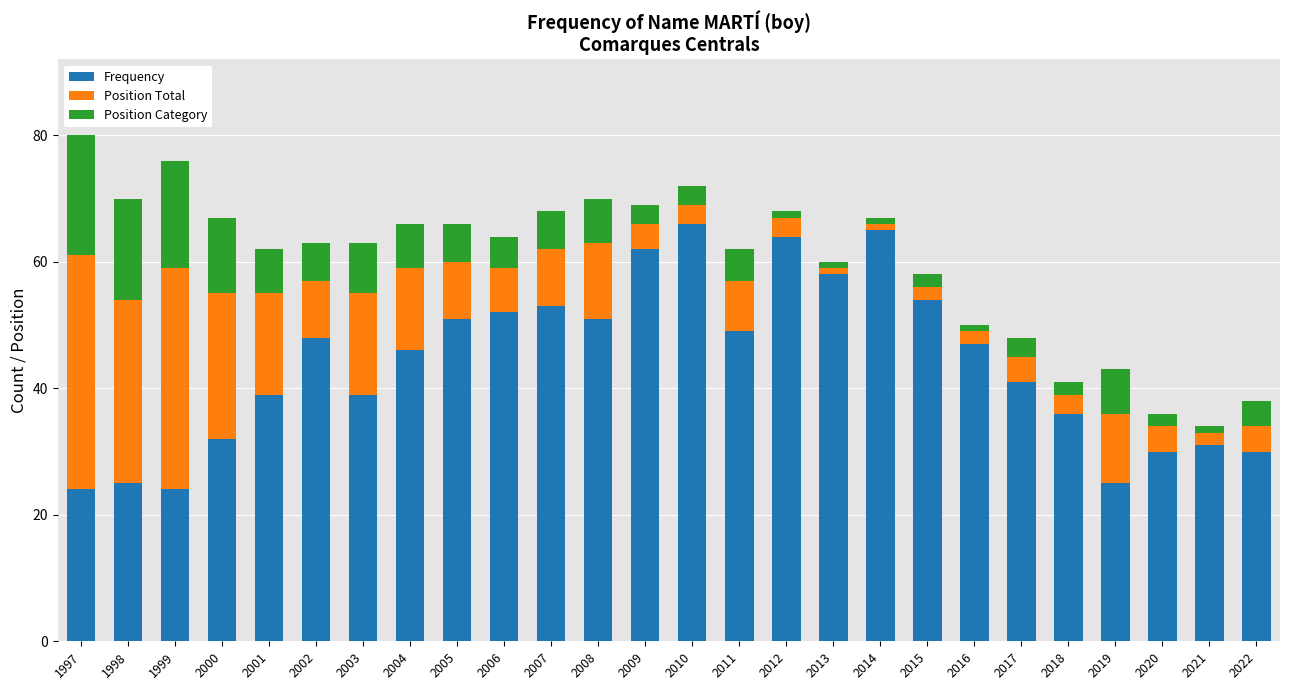

What is the total value across all series at 2020?

36